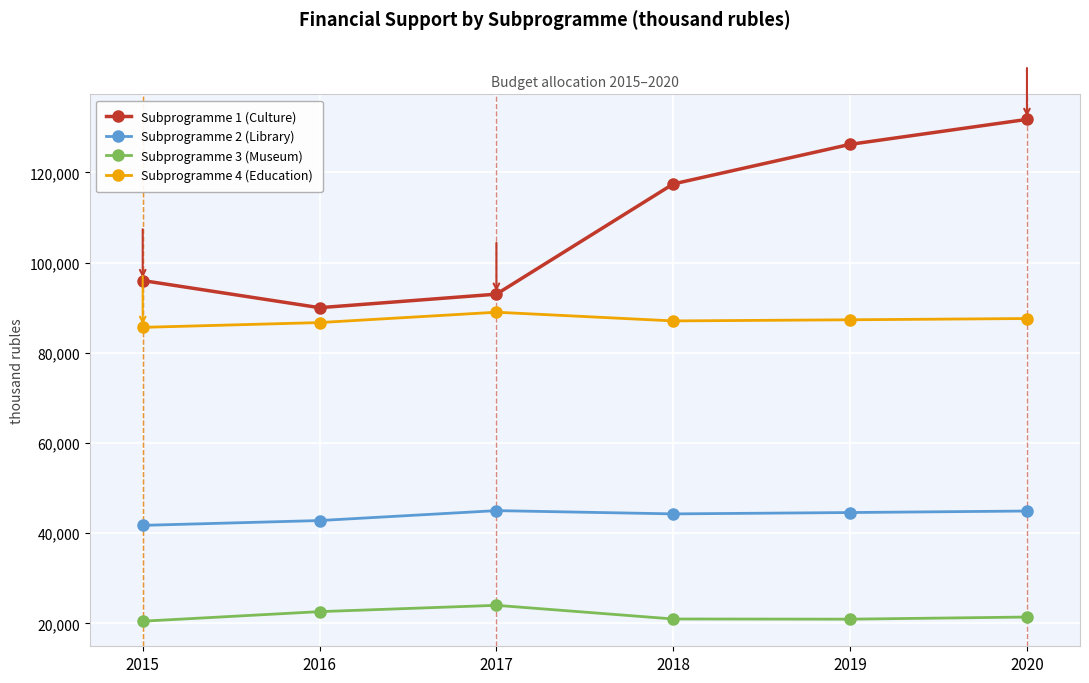

List the series in order of their overall mean, lowest first.

Subprogramme 3 (Museum), Subprogramme 2 (Library), Subprogramme 4 (Education), Subprogramme 1 (Culture)